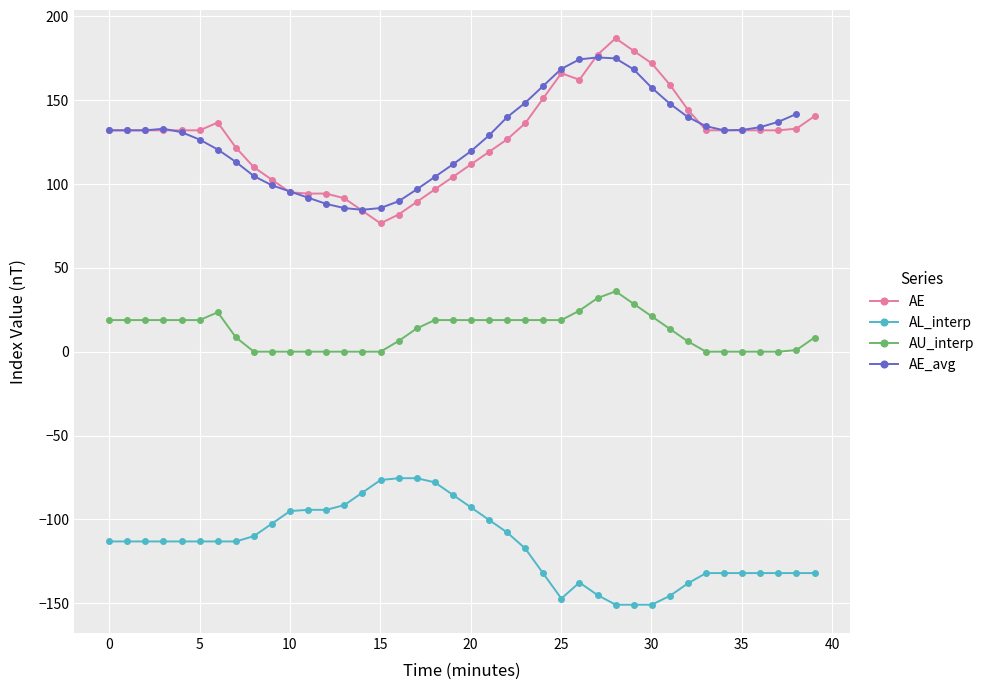

Which series has the largest total across all categories?

AE